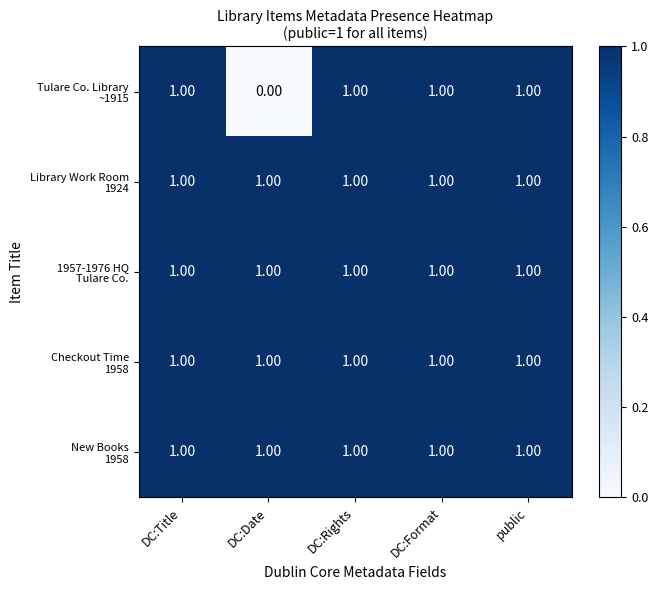

What is the total value across all series at DC:Rights?

5